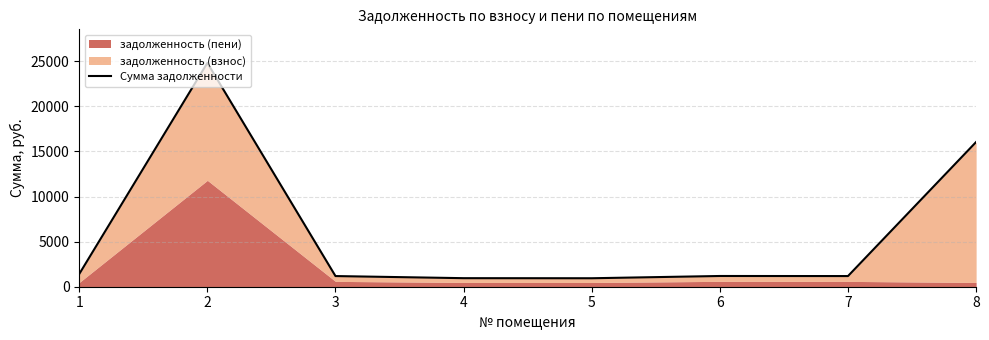

List the labels in order of value, smallest first.

5, 4, 3, 7, 6, 1, 8, 2